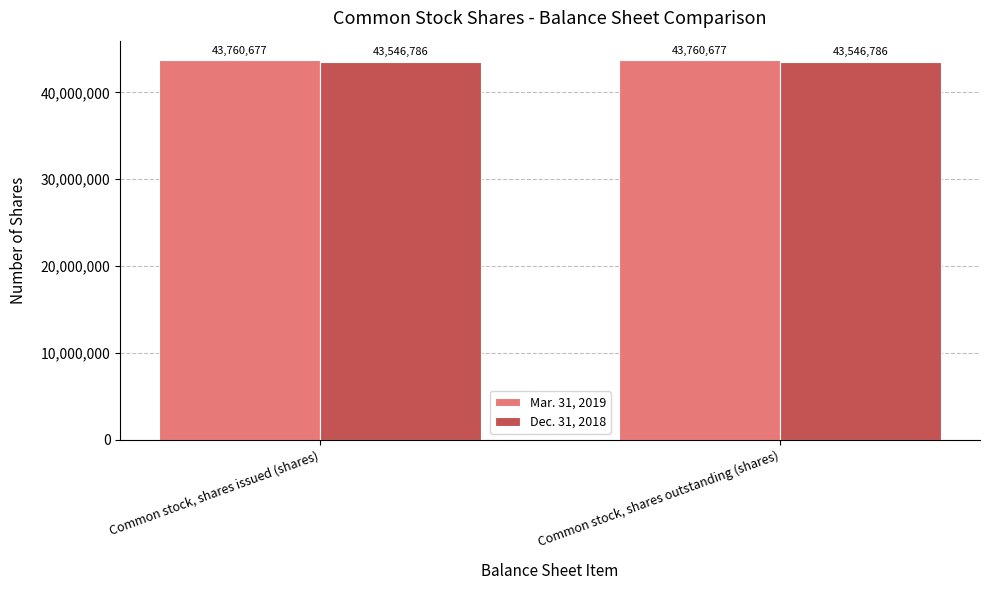

What is the average value of the Dec. 31, 2018 series?

43546786